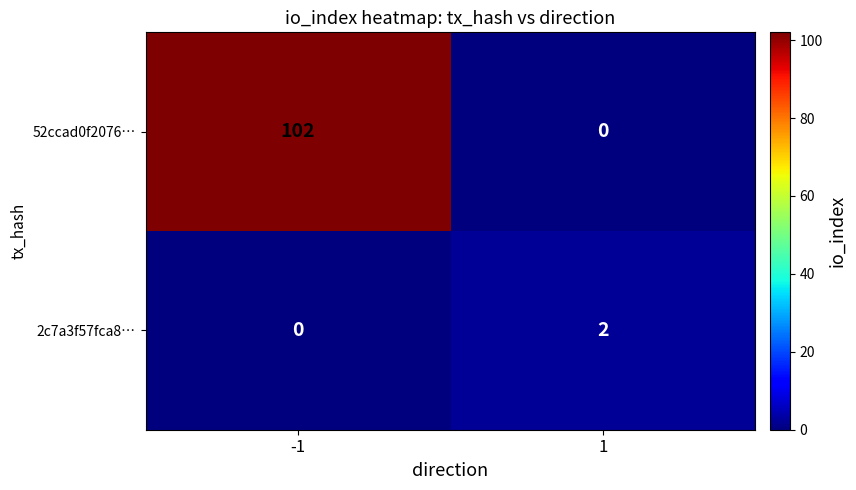

Reading left to right, what are all the values shown in this chart?

52ccad0f2076…: -1=102	1=0
2c7a3f57fca8…: -1=0	1=2